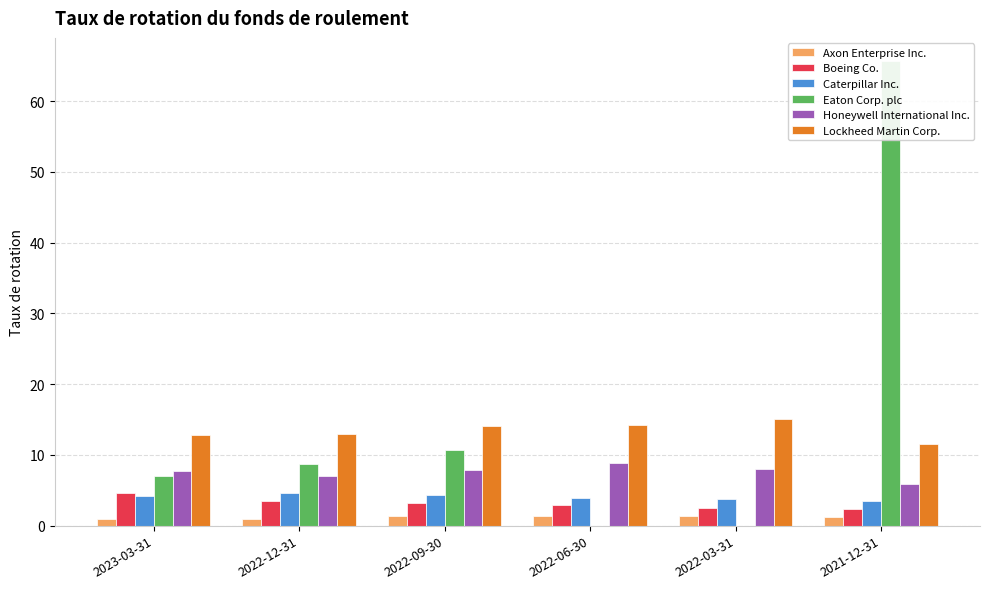

Where is Honeywell International Inc. nearest to the value 7?

2022-12-31